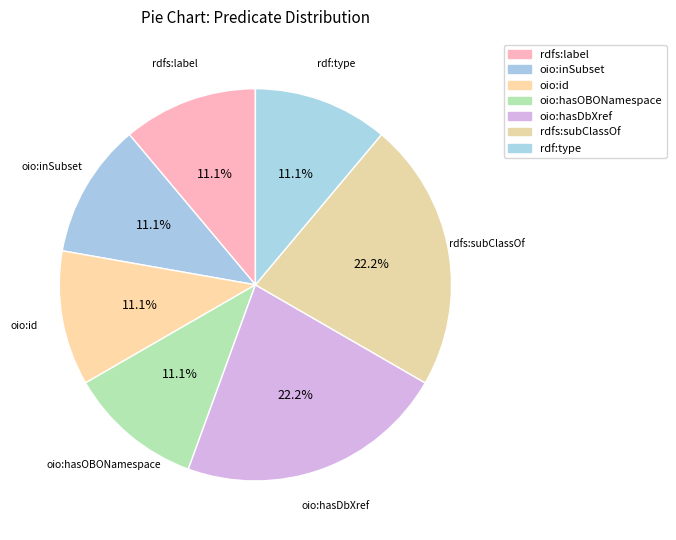

How many segments does this pie chart have?

7